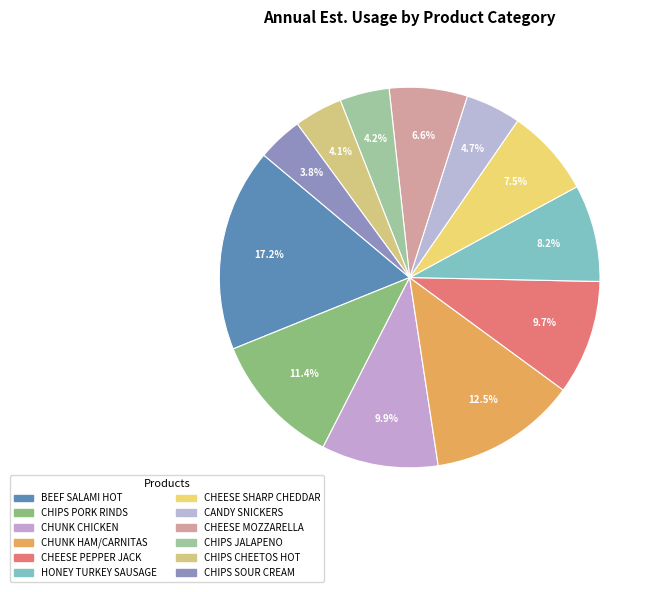

How many slices are in this pie chart?

12